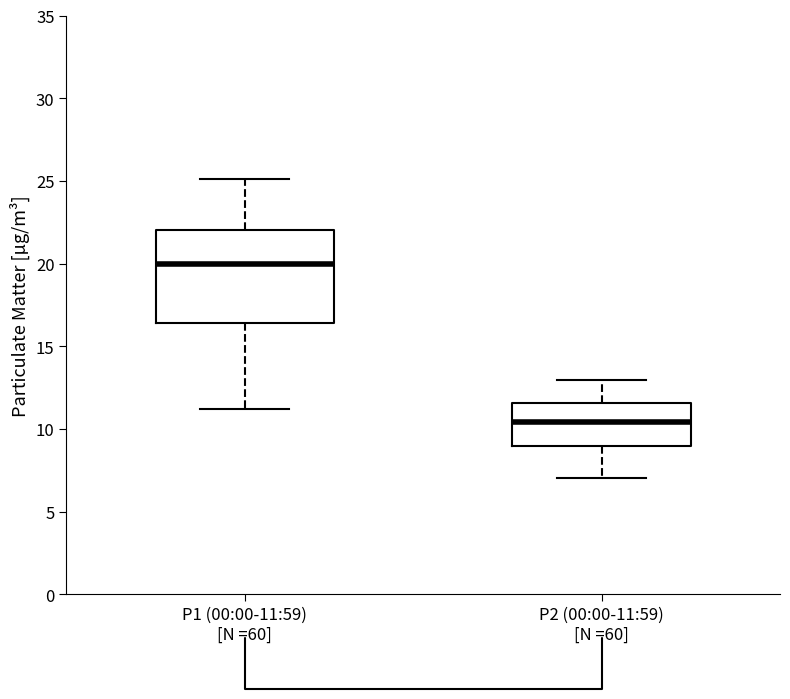

Where does the median line of the box for P2 (00:00-11:59) [N =60] sit on the y-axis? The values are not printed on the chart, so give them approximately, as read against the axis.

10.5